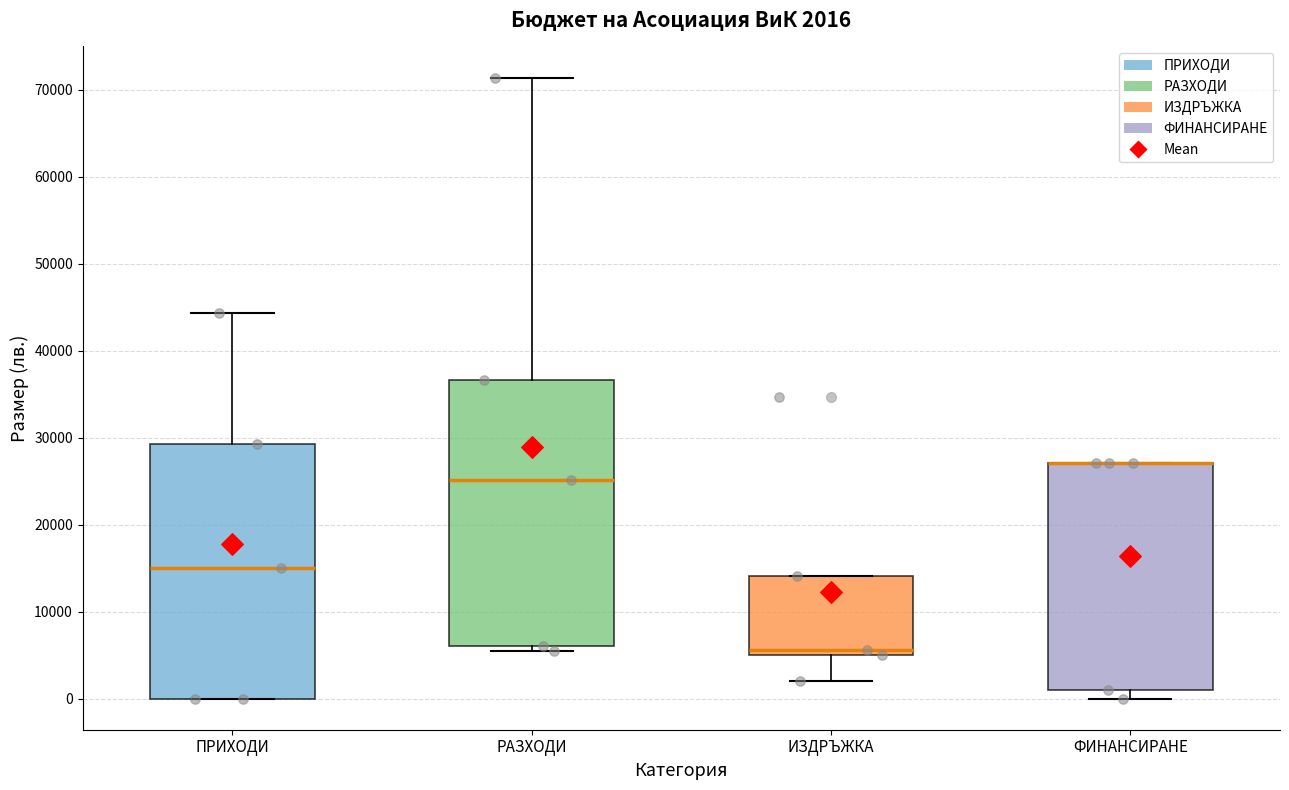

Which box is the tallest, from its lower edge to its upper edge?

РАЗХОДИ